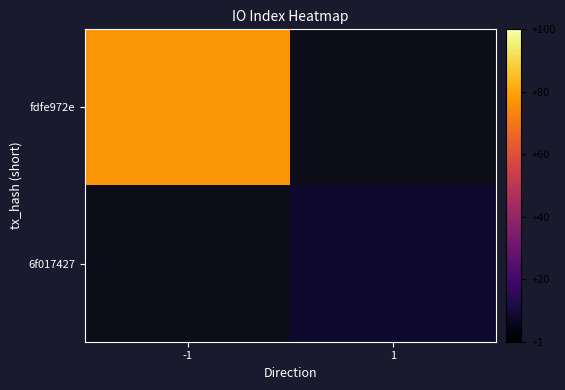

Rank the series by their average value, from highest to lowest.

fdfe972e, 6f017427